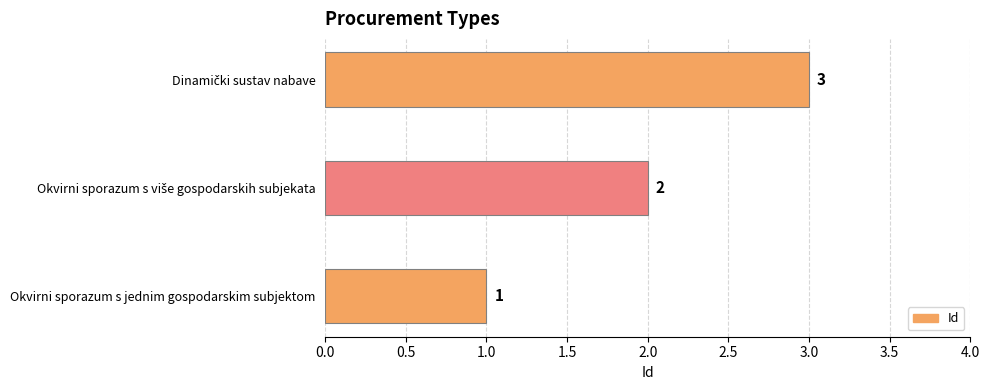

The value at Okvirni sporazum s jednim gospodarskim subjektom is 1. True or false?

True